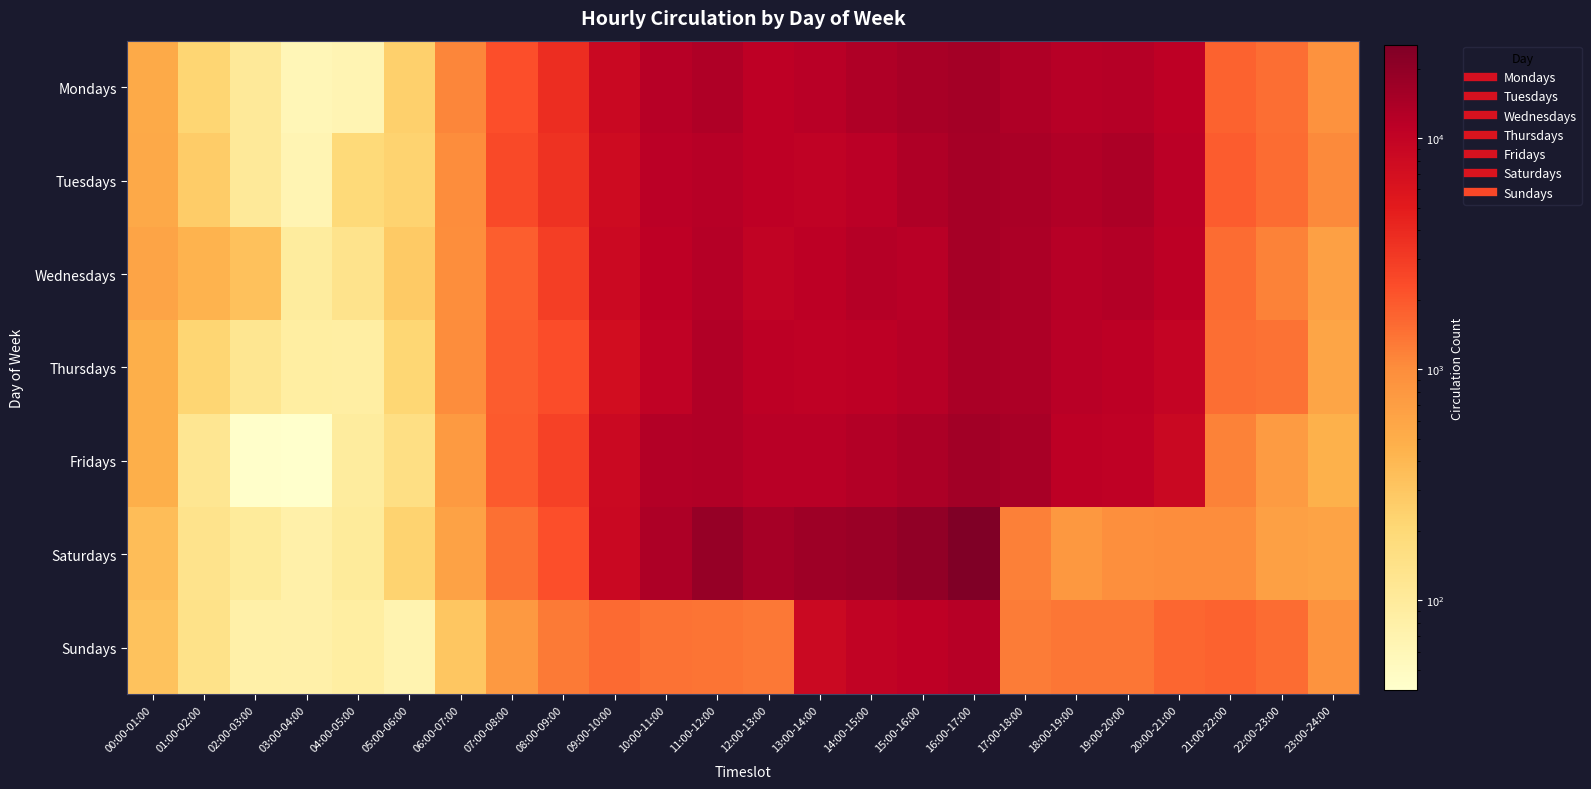

Reading left to right, what are all the values shown in this chart?

Mondays: 00:00-01:00=537	01:00-02:00=220	02:00-03:00=105	03:00-04:00=61	04:00-05:00=66	05:00-06:00=244	06:00-07:00=1120	07:00-08:00=2269	08:00-09:00=3735	09:00-10:00=8651	10:00-11:00=12027	11:00-12:00=13485	12:00-13:00=11028	13:00-14:00=11751	14:00-15:00=13277	15:00-16:00=14555	16:00-17:00=15582	17:00-18:00=13250	18:00-19:00=12093	19:00-20:00=12461	20:00-21:00=11024	21:00-22:00=1758	22:00-23:00=1500	23:00-24:00=909
Tuesdays: 00:00-01:00=556	01:00-02:00=264	02:00-03:00=104	03:00-04:00=65	04:00-05:00=190	05:00-06:00=228	06:00-07:00=999	07:00-08:00=2439	08:00-09:00=3402	09:00-10:00=7944	10:00-11:00=11341	11:00-12:00=12188	12:00-13:00=11031	13:00-14:00=10462	14:00-15:00=11359	15:00-16:00=13363	16:00-17:00=15226	17:00-18:00=14334	18:00-19:00=13069	19:00-20:00=13872	20:00-21:00=11440	21:00-22:00=1891	22:00-23:00=1537	23:00-24:00=1069
Wednesdays: 00:00-01:00=615	01:00-02:00=438	02:00-03:00=333	03:00-04:00=96	04:00-05:00=136	05:00-06:00=280	06:00-07:00=968	07:00-08:00=1840	08:00-09:00=2894	09:00-10:00=8291	10:00-11:00=10826	11:00-12:00=12288	12:00-13:00=10185	13:00-14:00=11280	14:00-15:00=12227	15:00-16:00=11843	16:00-17:00=15088	17:00-18:00=14079	18:00-19:00=12053	19:00-20:00=12801	20:00-21:00=11087	21:00-22:00=1535	22:00-23:00=1178	23:00-24:00=677
Thursdays: 00:00-01:00=481	01:00-02:00=215	02:00-03:00=123	03:00-04:00=89	04:00-05:00=85	05:00-06:00=211	06:00-07:00=993	07:00-08:00=1872	08:00-09:00=2329	09:00-10:00=7375	10:00-11:00=10274	11:00-12:00=13003	12:00-13:00=11068	13:00-14:00=10711	14:00-15:00=11112	15:00-16:00=12061	16:00-17:00=14499	17:00-18:00=13760	18:00-19:00=11725	19:00-20:00=11112	20:00-21:00=9558	21:00-22:00=1505	22:00-23:00=1431	23:00-24:00=599
Fridays: 00:00-01:00=482	01:00-02:00=119	02:00-03:00=43	03:00-04:00=41	04:00-05:00=96	05:00-06:00=158	06:00-07:00=770	07:00-08:00=1931	08:00-09:00=2715	09:00-10:00=8412	10:00-11:00=12713	11:00-12:00=12866	12:00-13:00=11731	13:00-14:00=11808	14:00-15:00=12672	15:00-16:00=14019	16:00-17:00=15761	17:00-18:00=14574	18:00-19:00=11164	19:00-20:00=10692	20:00-21:00=8731	21:00-22:00=1162	22:00-23:00=740	23:00-24:00=467
Saturdays: 00:00-01:00=360	01:00-02:00=134	02:00-03:00=100	03:00-04:00=78	04:00-05:00=101	05:00-06:00=228	06:00-07:00=646	07:00-08:00=1481	08:00-09:00=2232	09:00-10:00=8751	10:00-11:00=13601	11:00-12:00=18370	12:00-13:00=15078	13:00-14:00=16576	14:00-15:00=17697	15:00-16:00=19861	16:00-17:00=25258	17:00-18:00=1201	18:00-19:00=798	19:00-20:00=955	20:00-21:00=998	21:00-22:00=1010	22:00-23:00=675	23:00-24:00=622
Sundays: 00:00-01:00=326	01:00-02:00=143	02:00-03:00=79	03:00-04:00=78	04:00-05:00=88	05:00-06:00=69	06:00-07:00=305	07:00-08:00=791	08:00-09:00=1294	09:00-10:00=1598	10:00-11:00=1419	11:00-12:00=1390	12:00-13:00=1340	13:00-14:00=8391	14:00-15:00=9998	15:00-16:00=10776	16:00-17:00=12181	17:00-18:00=1245	18:00-19:00=1347	19:00-20:00=1346	20:00-21:00=1665	21:00-22:00=1730	22:00-23:00=1533	23:00-24:00=892